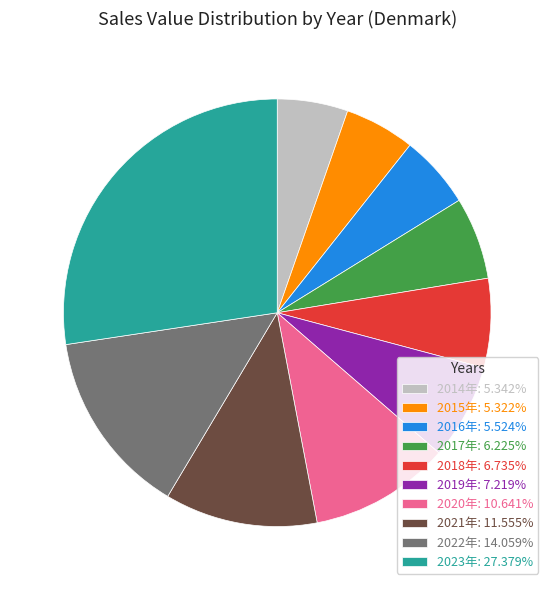

Is 2015年: 5.322% the majority of the pie?

No